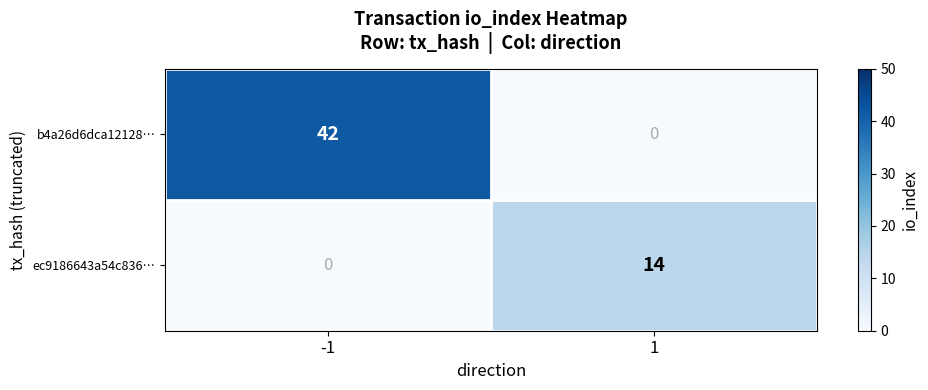

At -1, list the series in order from largest to smallest.

b4a26d6dca12128…, ec9186643a54c836…